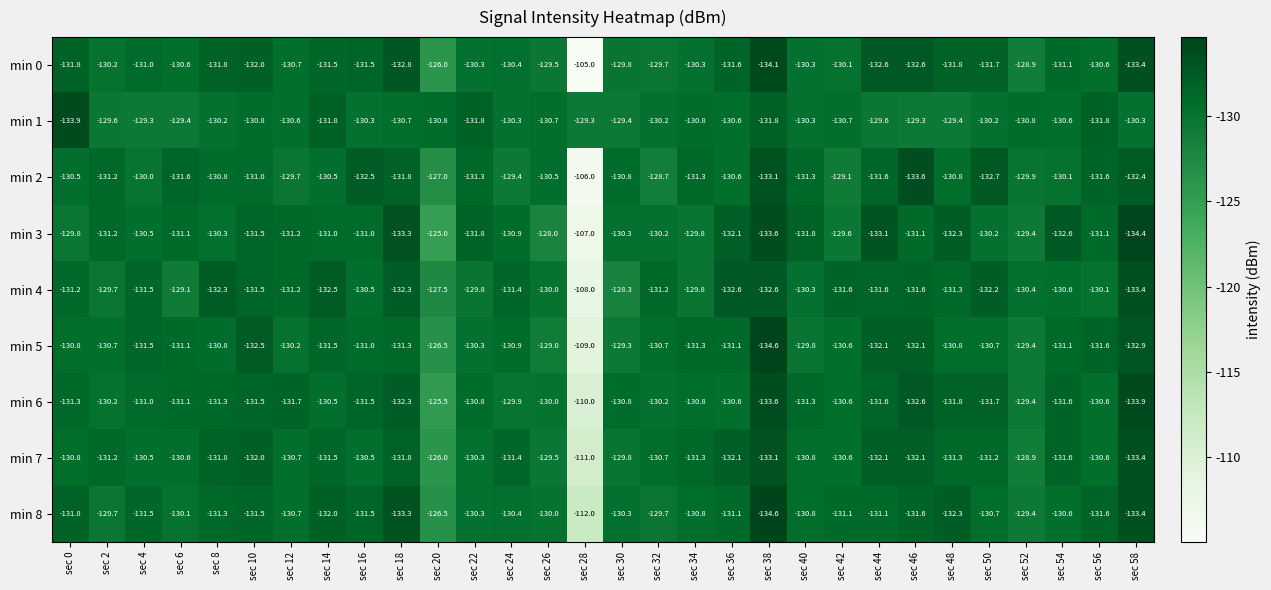

Read the min 1 value at sec 16.

-130.3